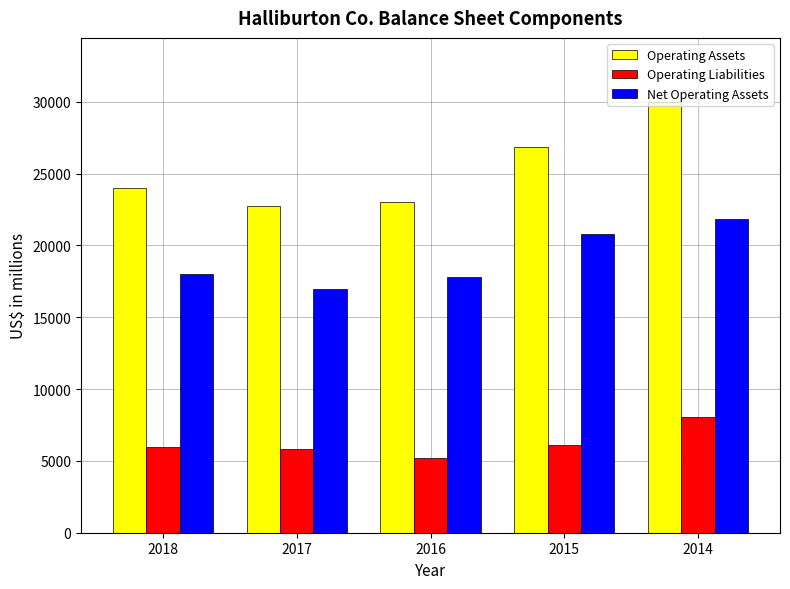

Which series has the widest spread of values?

Operating Assets